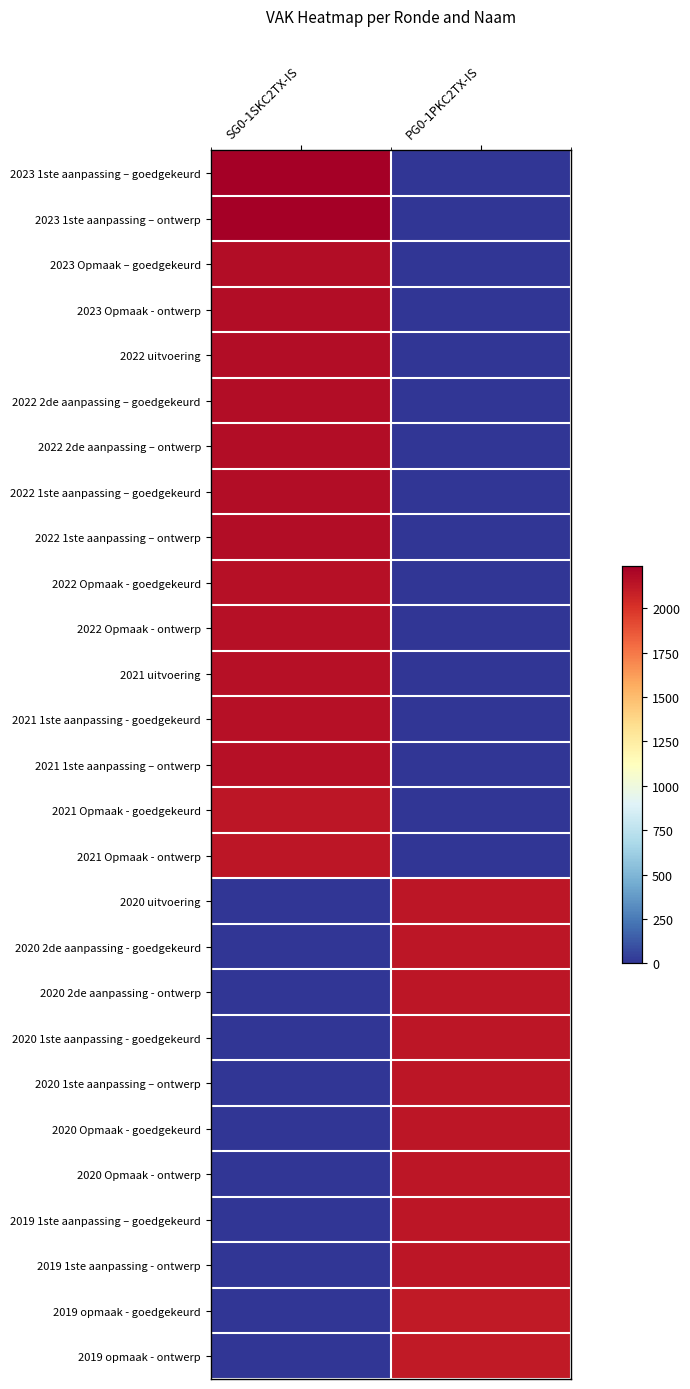

How many series are shown in this chart?

27